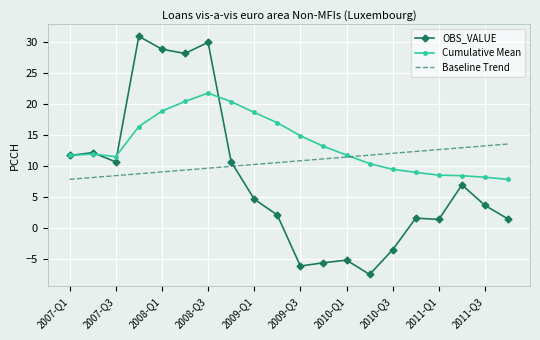

What is the maximum value shown in the chart?

31.0